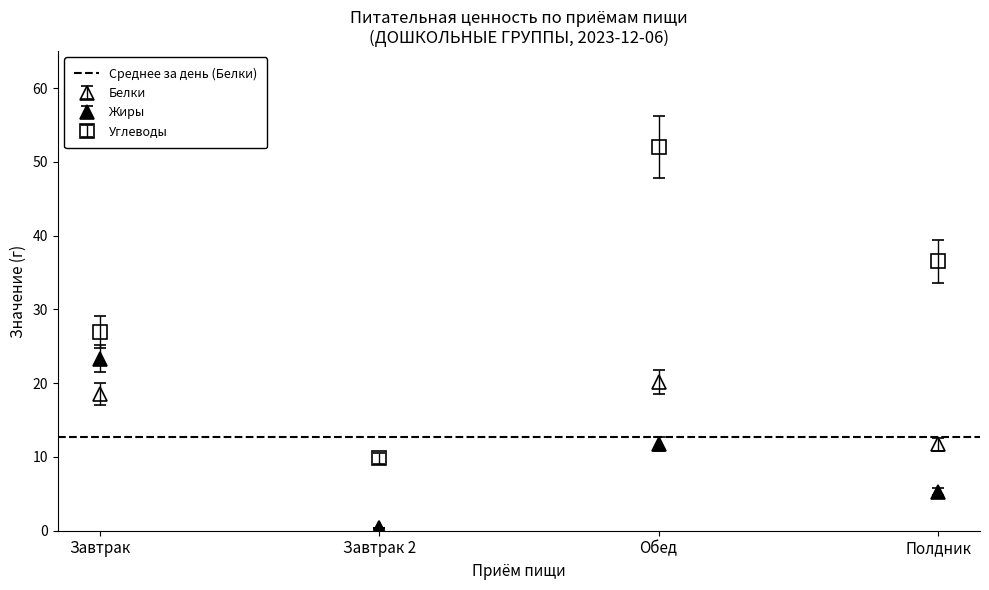

At which label does Жиры reach its minimum?

Завтрак 2